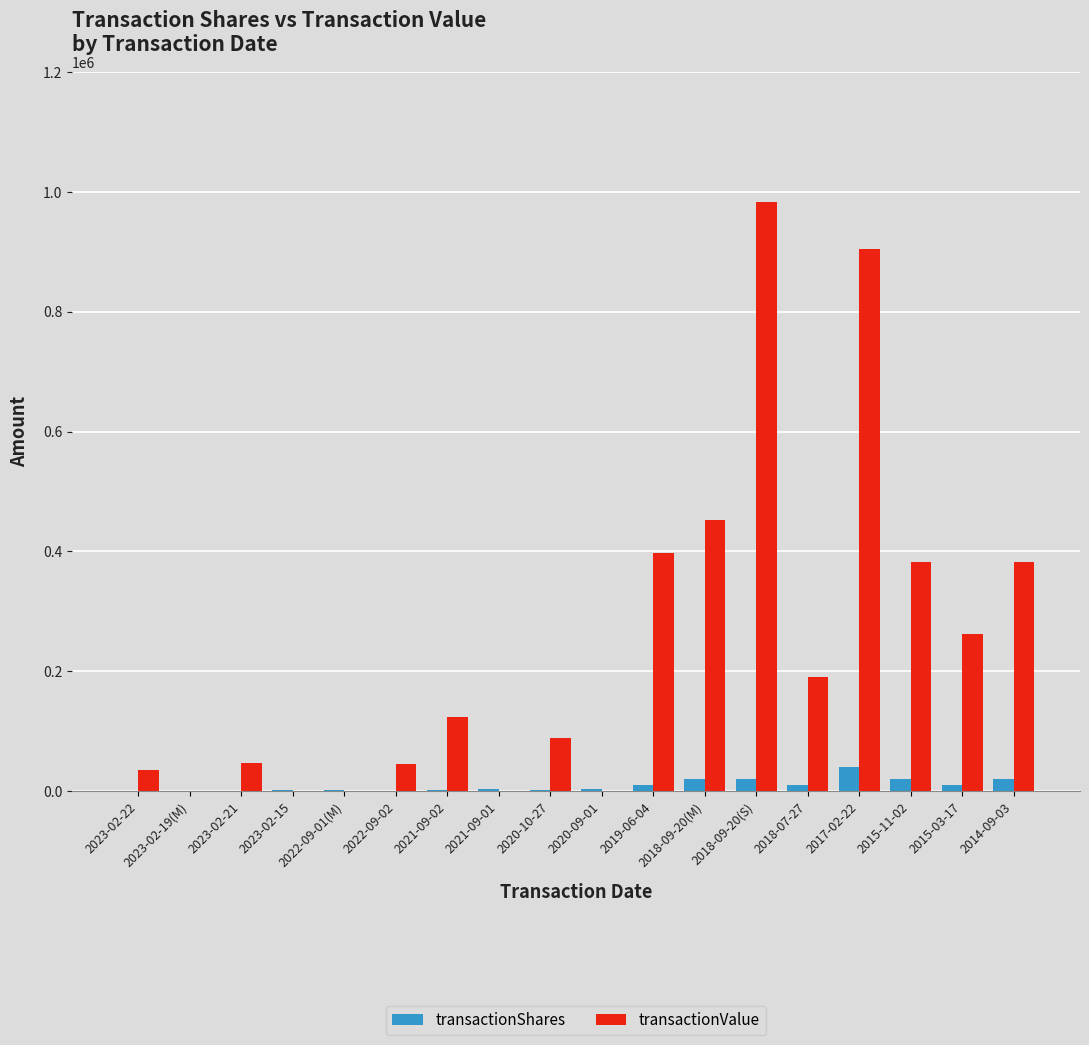

At which category is the sum across all series the highest?

2018-09-20(S)